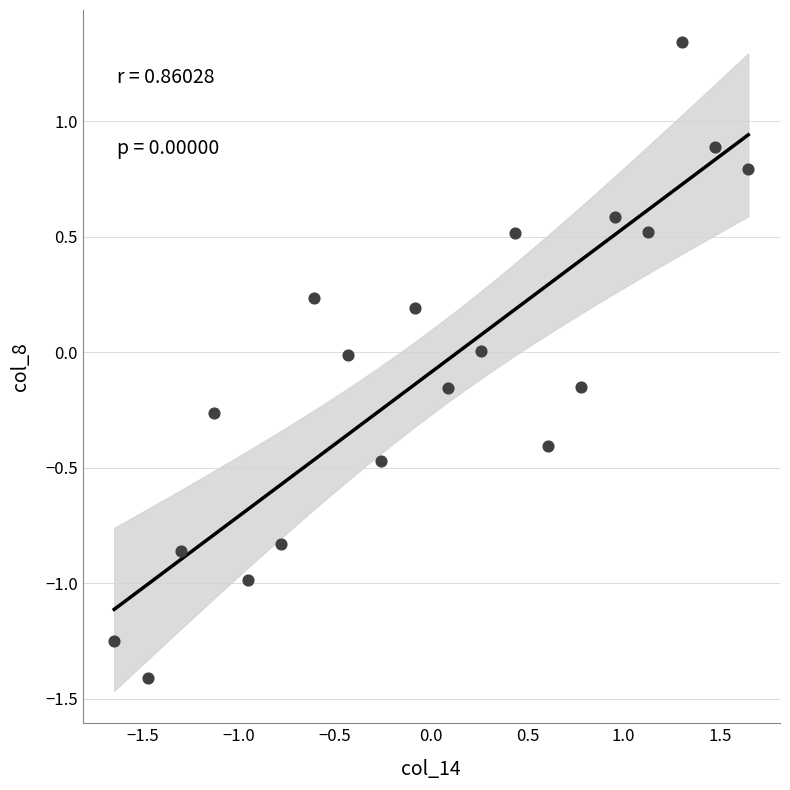

What is the range of Y values (max minus min)?

2.8